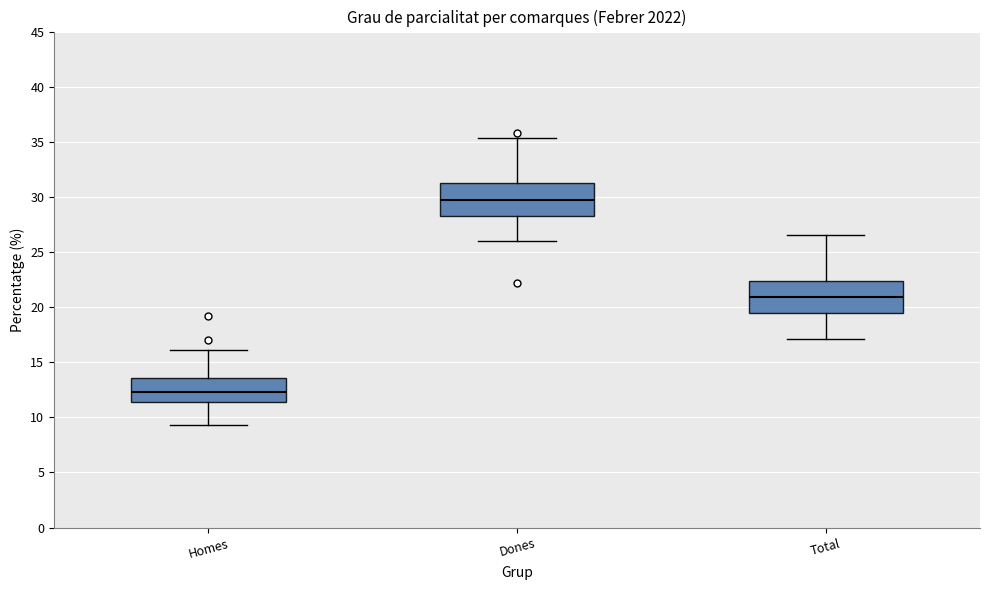

Reading left to right, read every box against the y-axis: the position of its median line, the range the box covers, and the ends of its whiskers. The values are not printed on the chart, so give them approximately, as read against the axis.

Homes: median 12.5, box 11.5 to 13.5, whiskers 9.5 to 16.0
Dones: median 29.5, box 28.5 to 31.0, whiskers 26.0 to 35.5
Total: median 21.0, box 19.5 to 22.5, whiskers 17.0 to 26.5